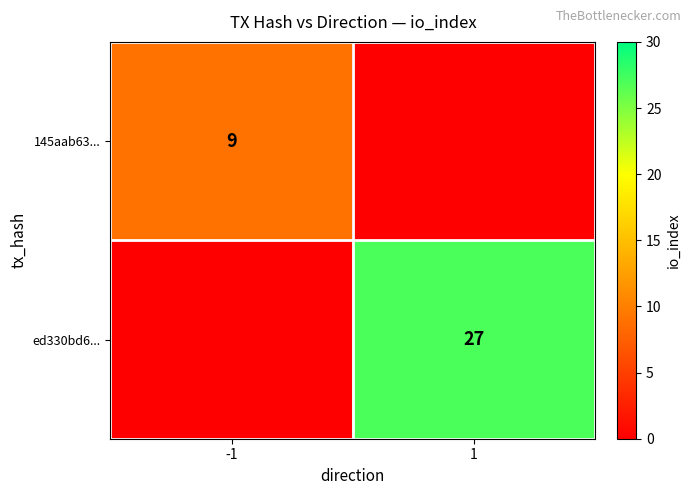

Is the value of 145aab63... at -1 greater than the value of ed330bd6... at 1?

No